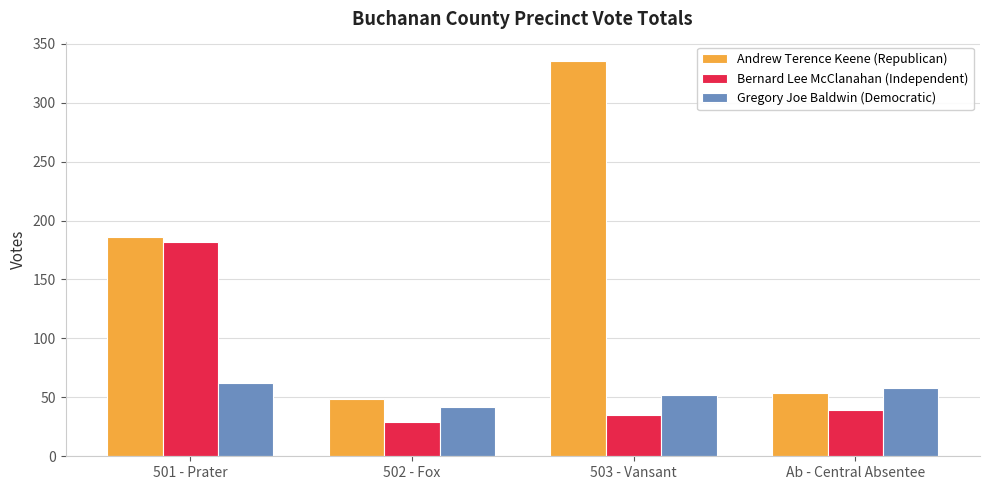

At which label does Gregory Joe Baldwin (Democratic) reach its minimum?

502 - Fox